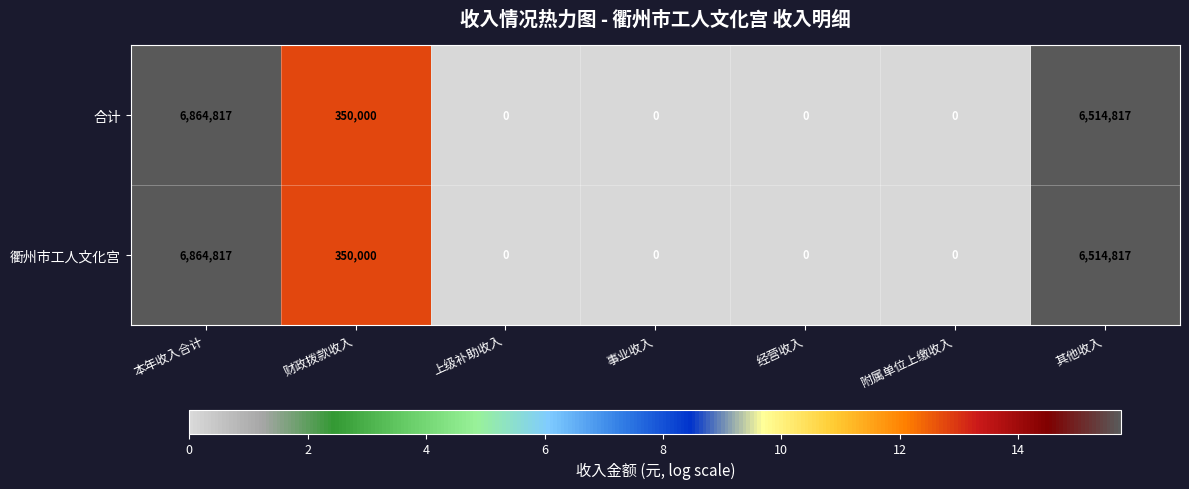

The value of 合计 at 上级补助收入 is 0. True or false?

True